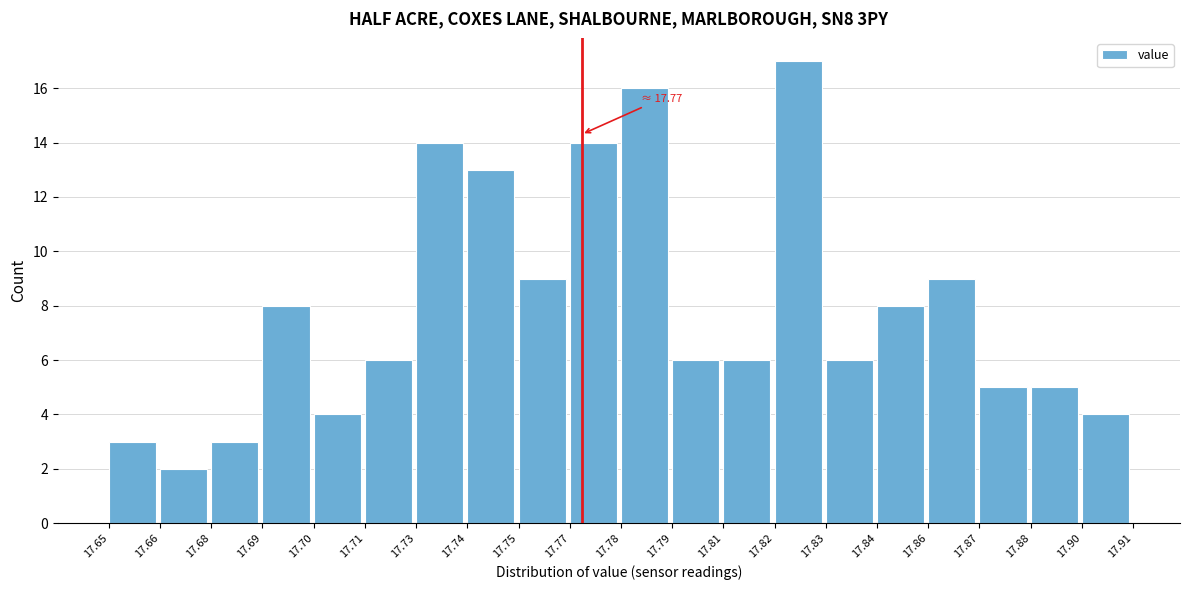

Reading right to left, what are all the values shown in this chart?

4	5	5	9	8	6	17	6	6	16	14	9	13	14	6	4	8	3	2	3